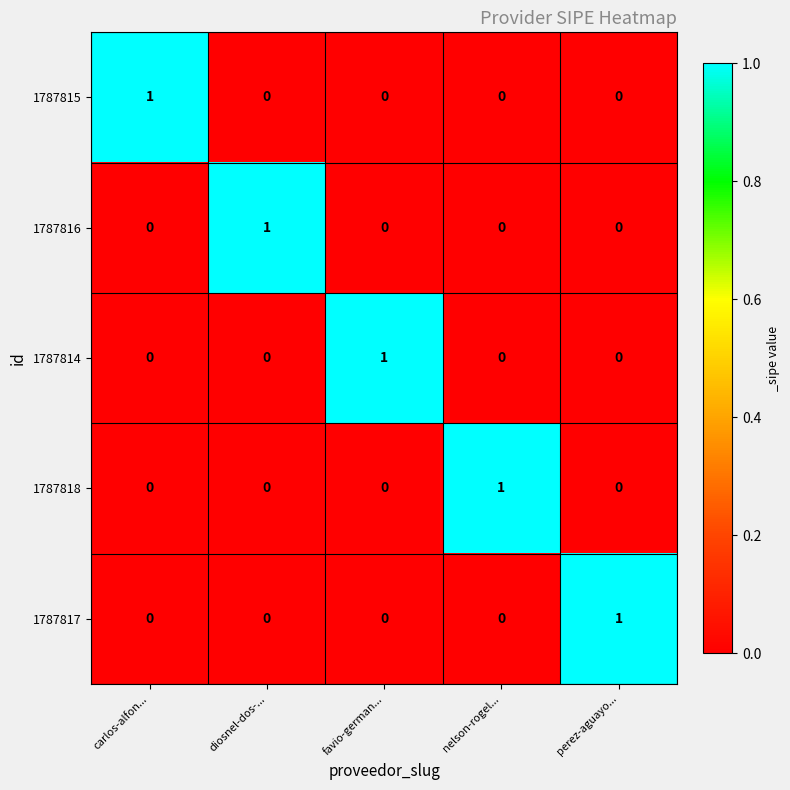

At how many categories does at least one series exceed 0?

5